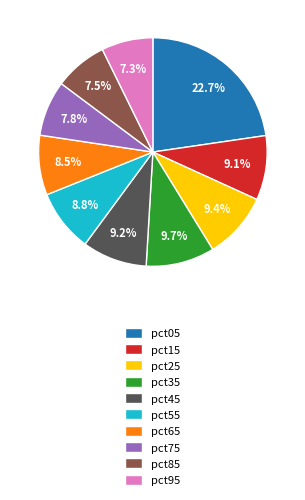

To the nearest percent, what is the combined percentage of pct05 and pct55?

32%